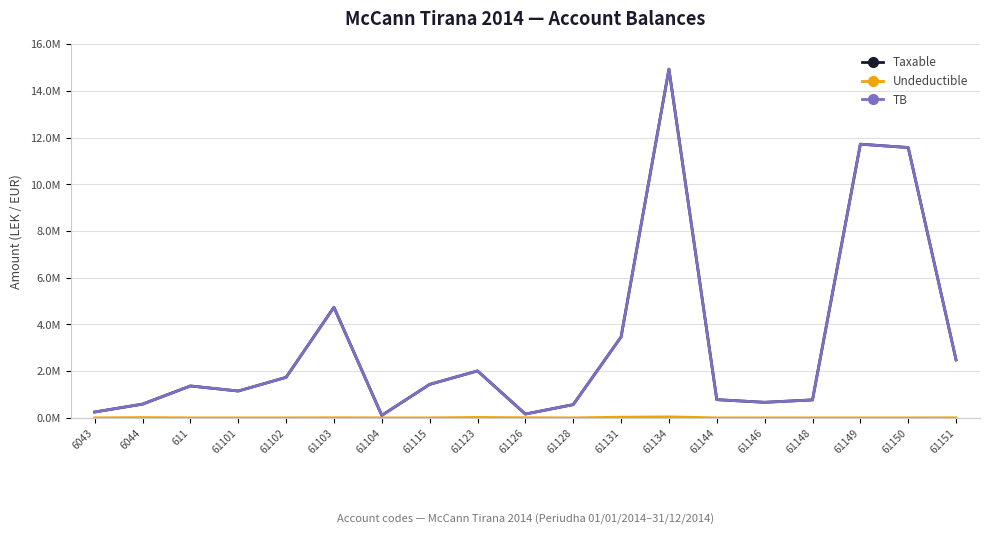

True or false: TB and Undeductible cross at least once.

False